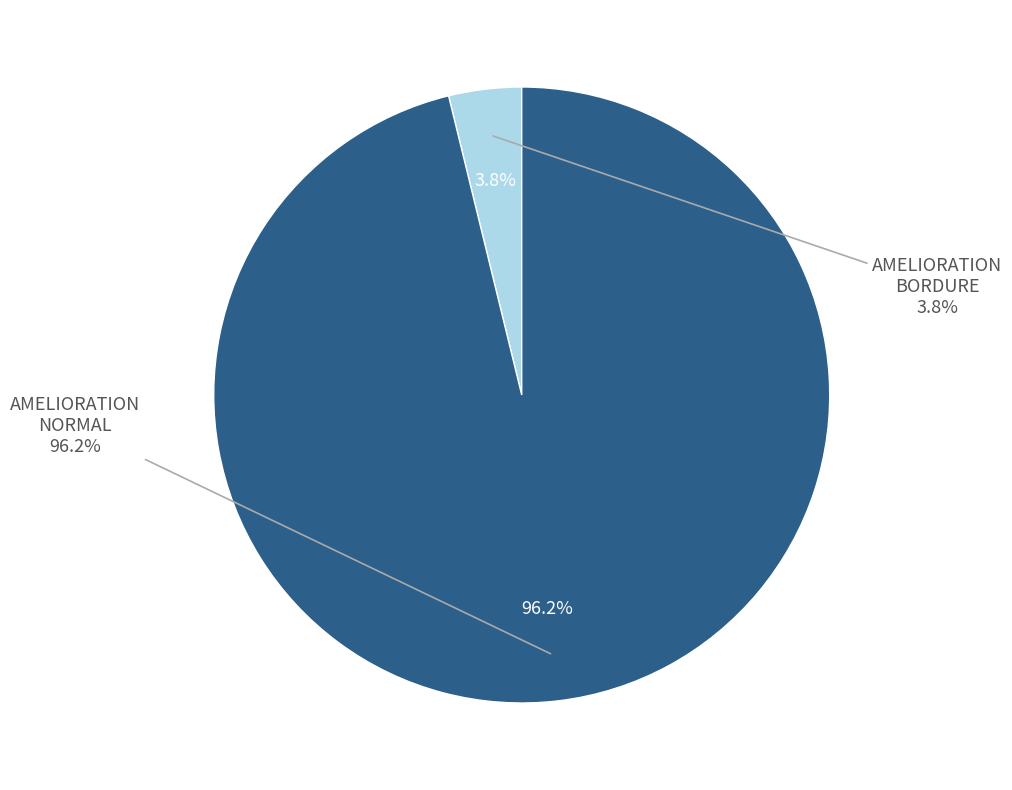

Is there a majority slice in this chart?

No